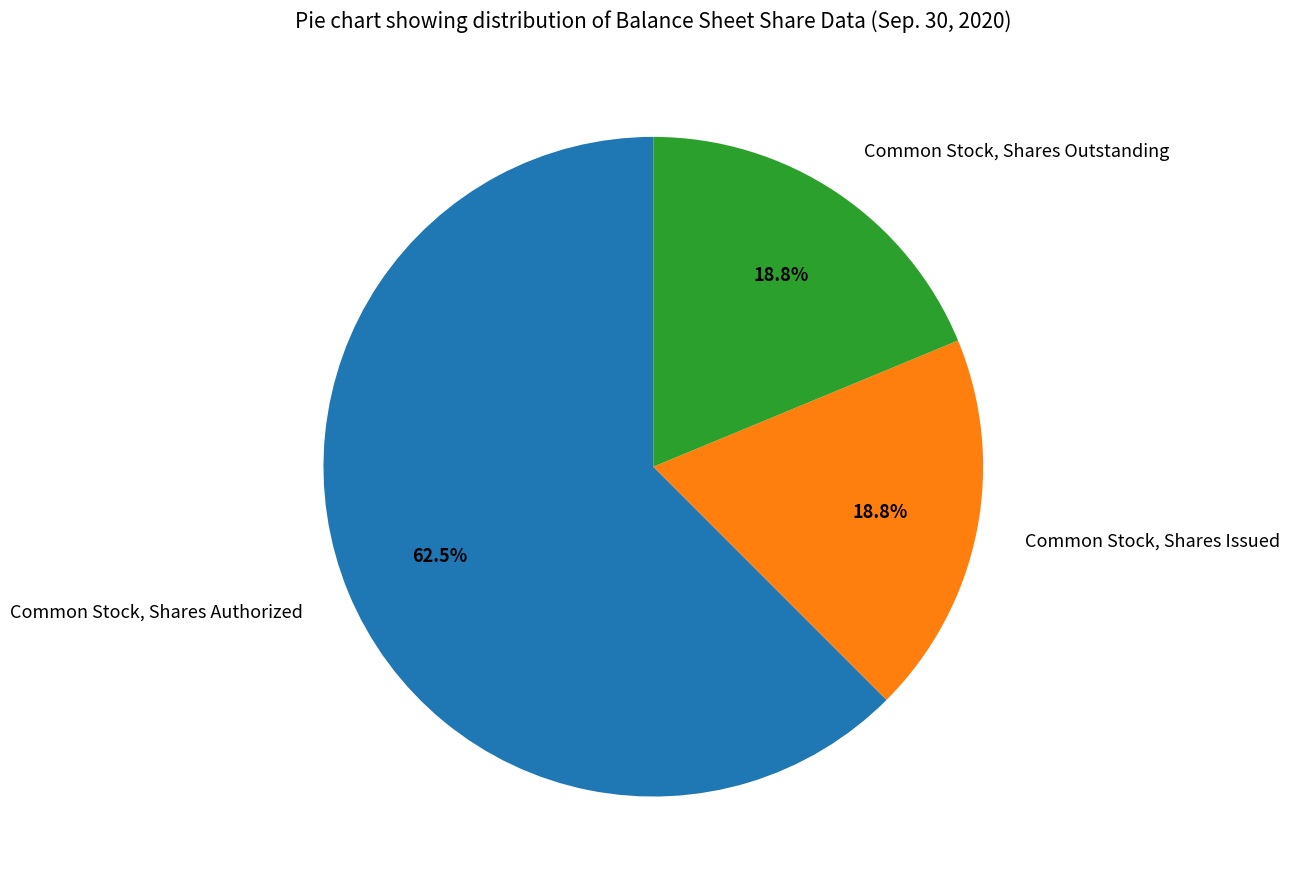

How many segments does this pie chart have?

3